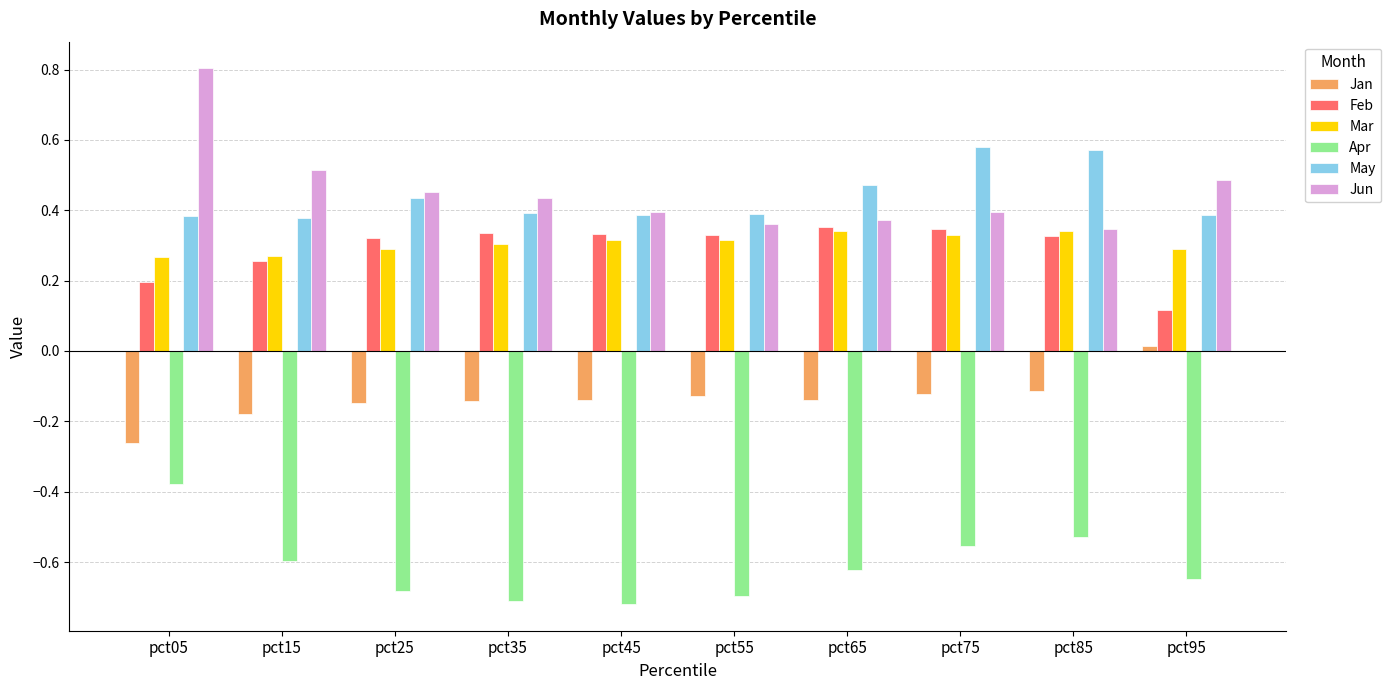

Count the number of data series in this chart.

6